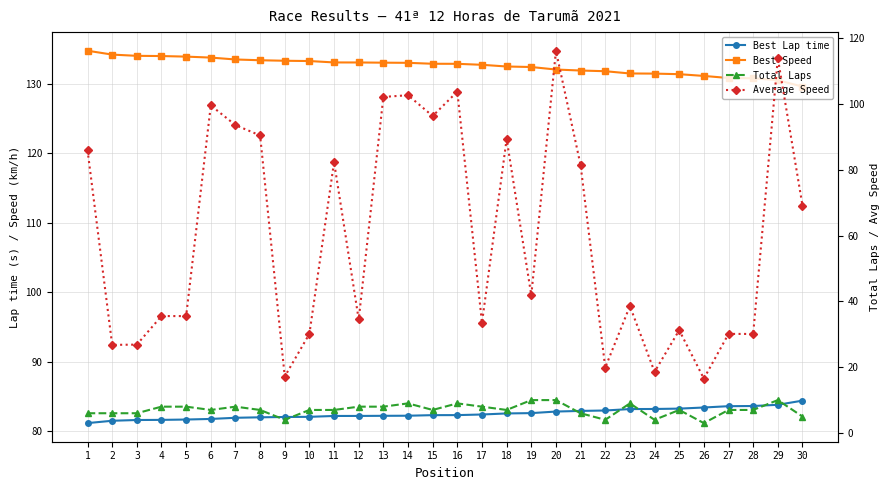

True or false: Best Speed and Best Lap time cross at least once.

False